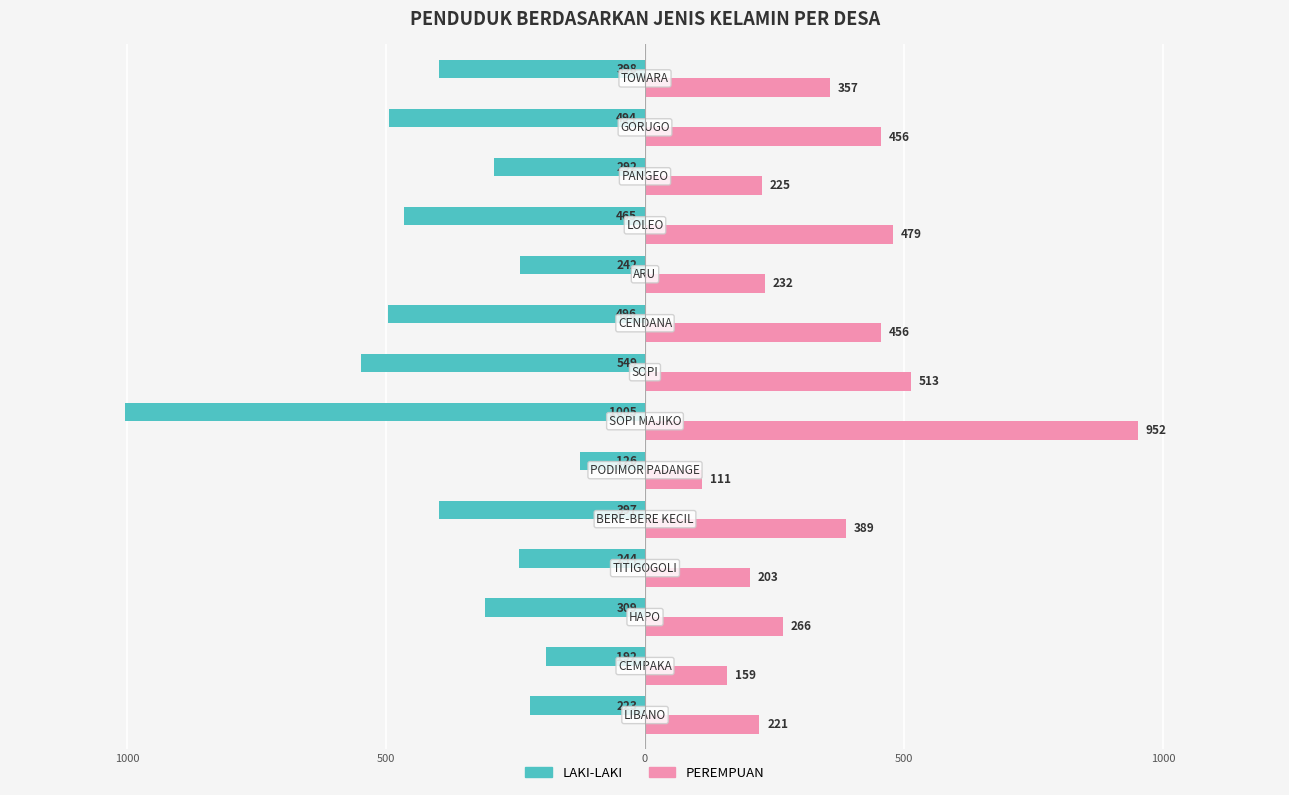

What are all the series names shown in the legend?

LAKI-LAKI, PEREMPUAN